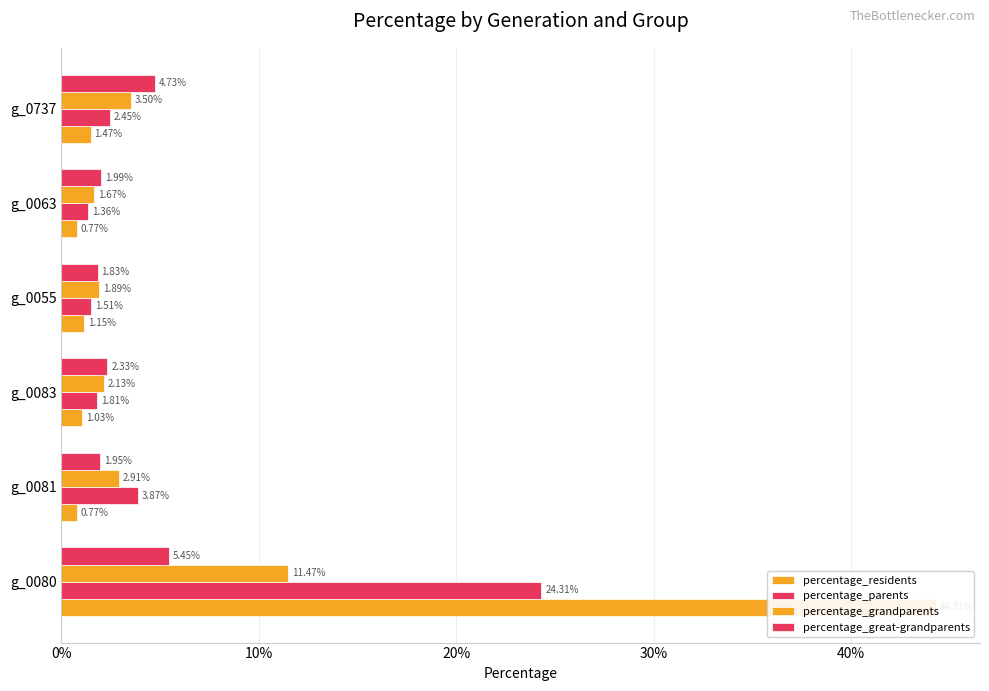

Rank the series by their maximum value, from highest to lowest.

percentage_residents, percentage_parents, percentage_grandparents, percentage_great-grandparents